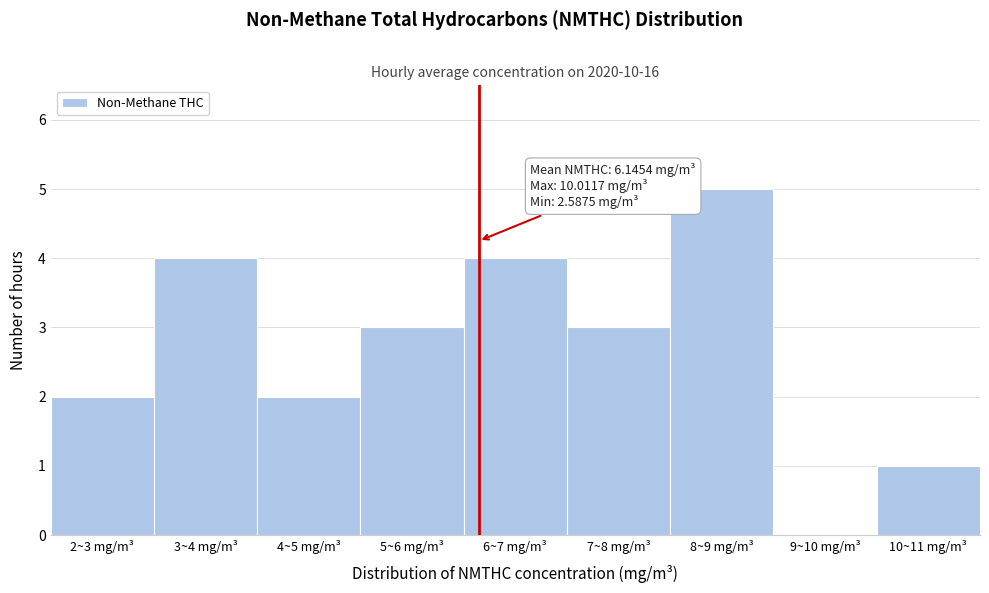

Reading right to left, extract all data points from this chart.

10~11 mg/m³=1	9~10 mg/m³=0	8~9 mg/m³=5	7~8 mg/m³=3	6~7 mg/m³=4	5~6 mg/m³=3	4~5 mg/m³=2	3~4 mg/m³=4	2~3 mg/m³=2